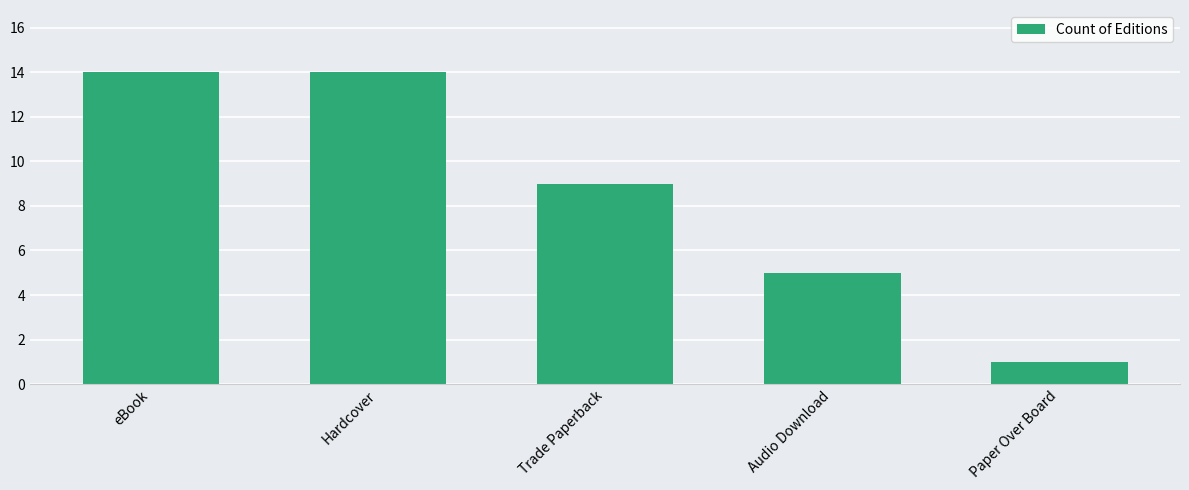

What is the label of the 3rd bar from the left?

Trade Paperback